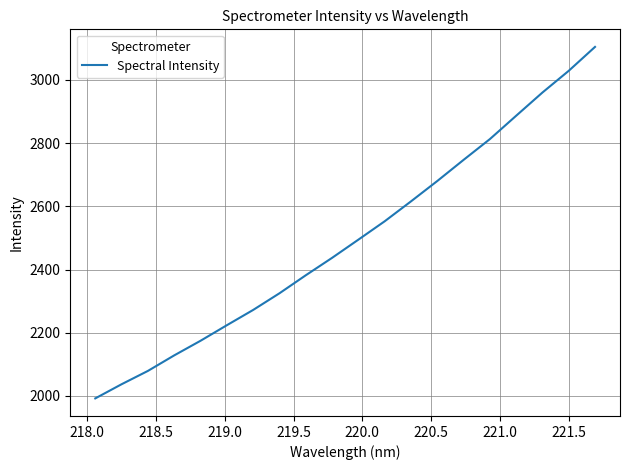

What is the maximum value shown in the chart?

3104.6